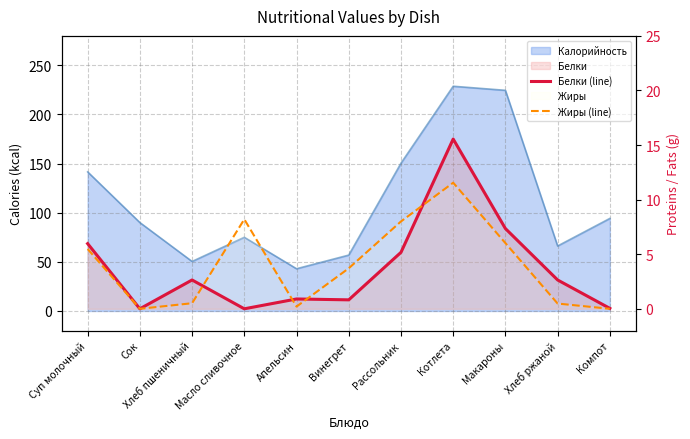

Read the Жиры (line) value at Котлета.

11.6